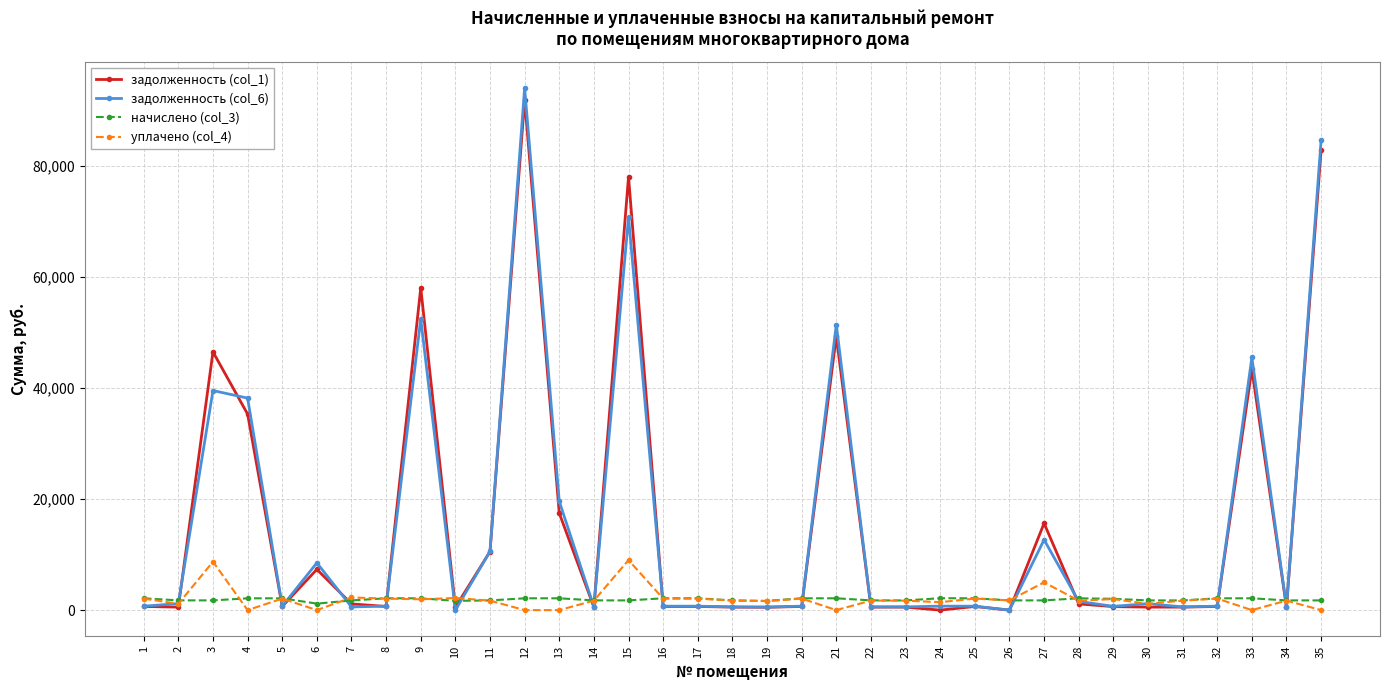

What is the maximum value shown in the chart?

93951.3